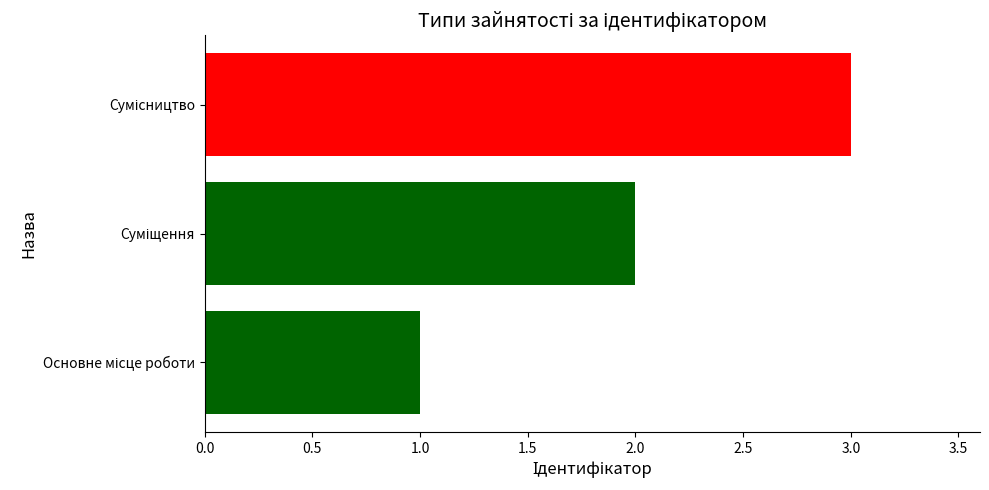

What is the sum of all values?

6